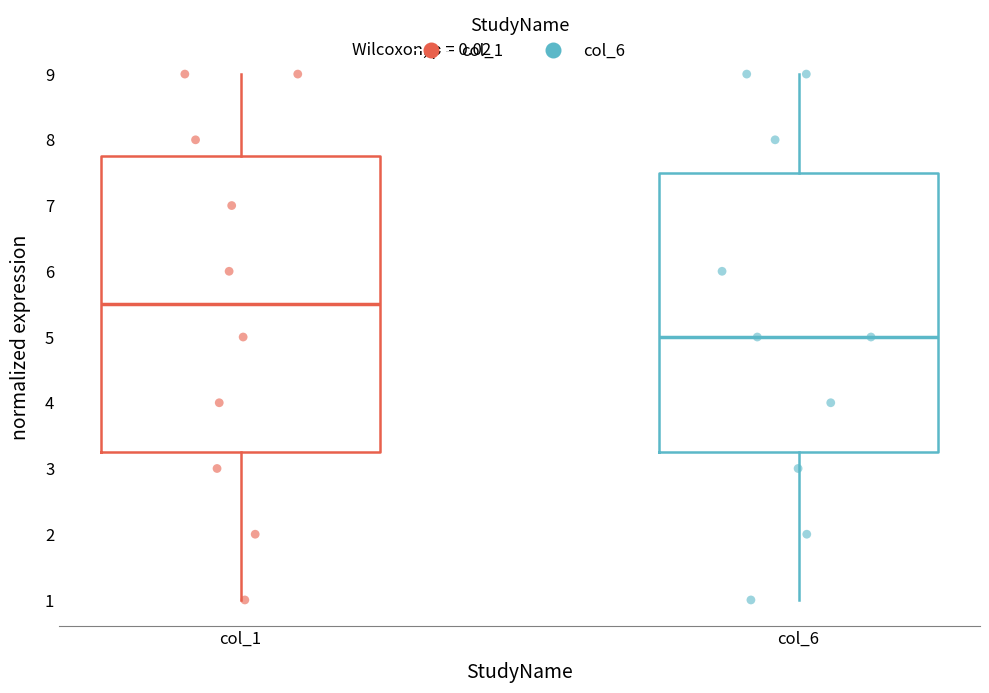

Which box's median line is the lowest?

col_6